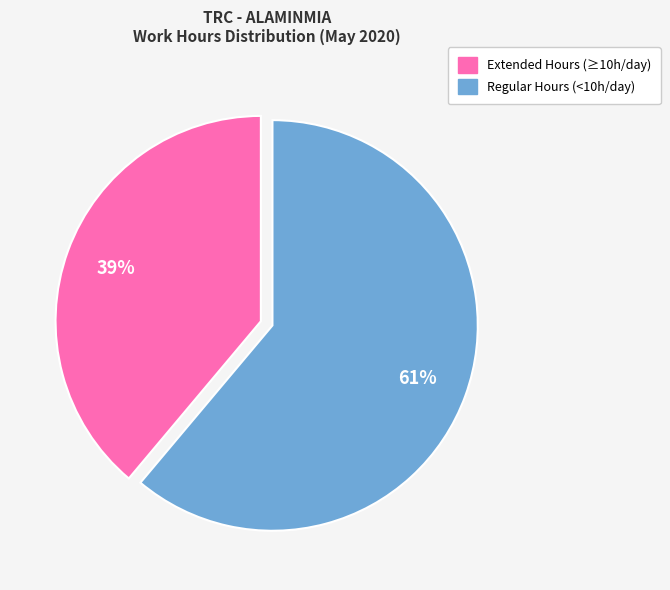

To the nearest percent, what is the difference between the largest and smallest slice percentages?

22%